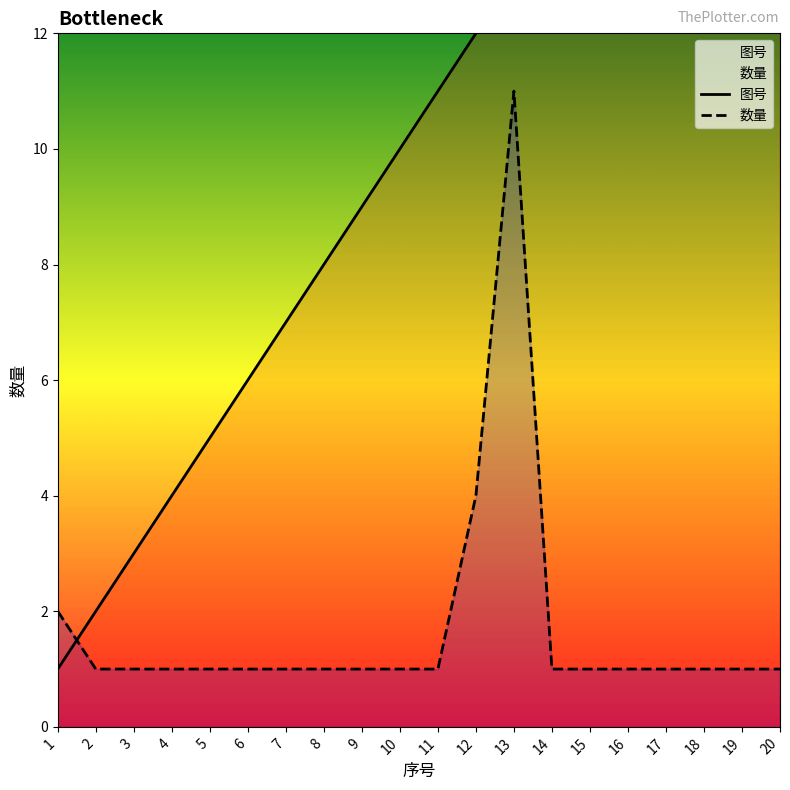

What is the highest value of the 图号 series?

20